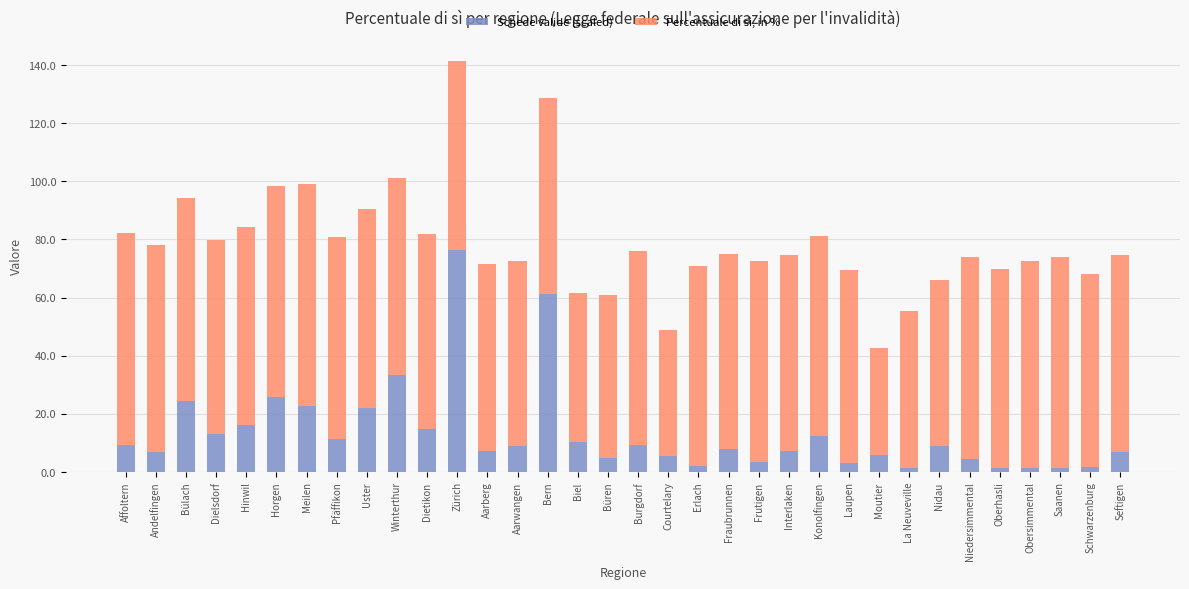

At which category is the sum across all series the highest?

Zürich